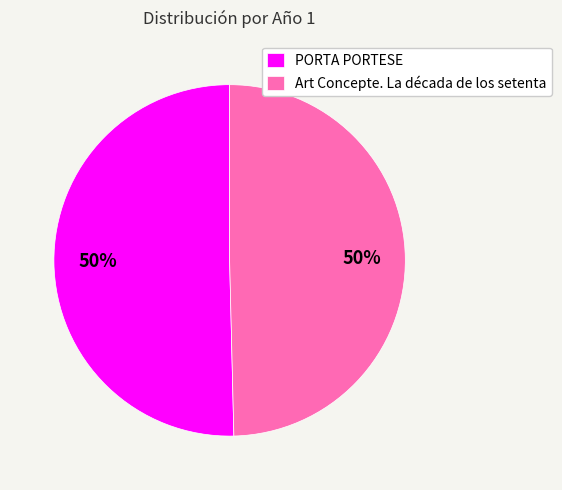

Count the number of slices in the pie.

2